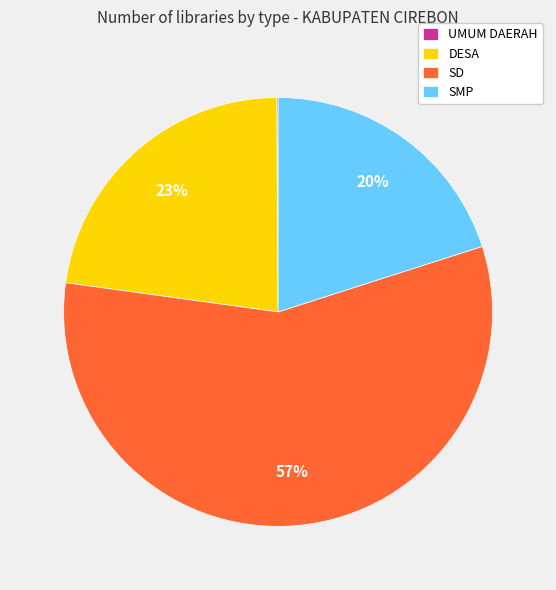

To the nearest percent, what is the difference between the SMP and DESA slice percentages?

3%